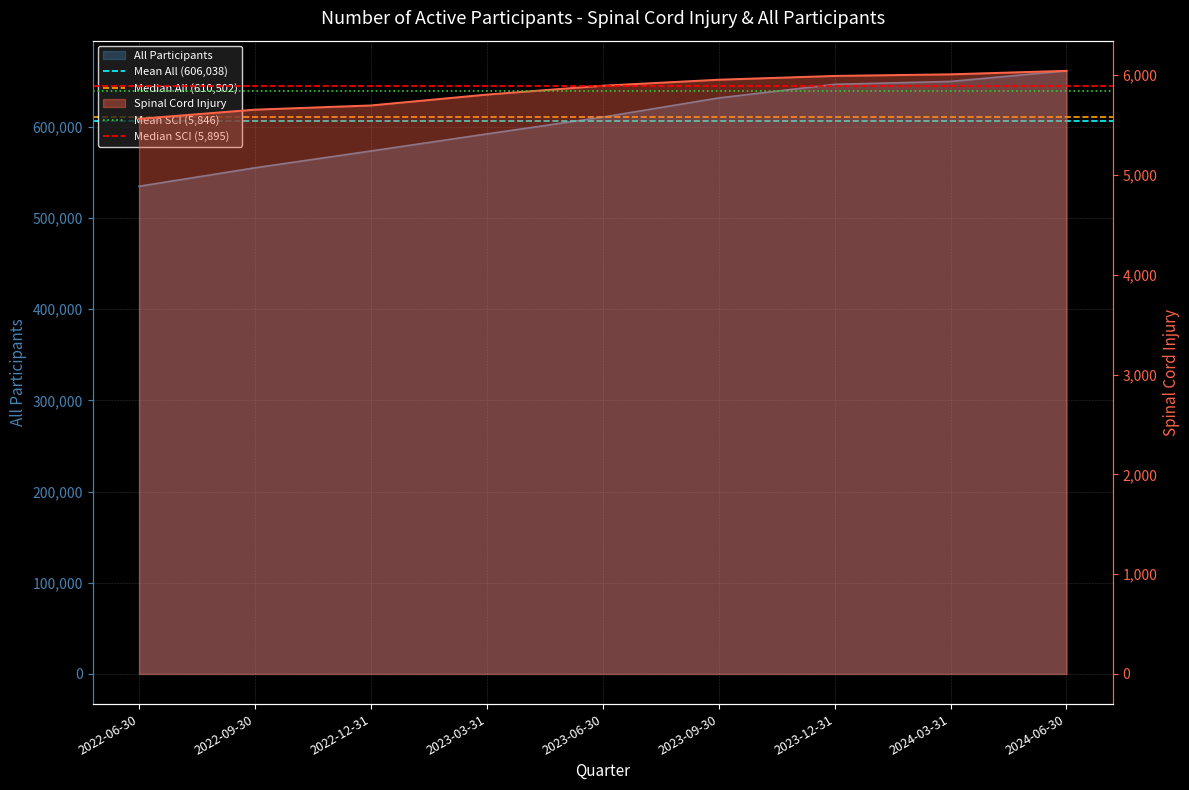

What is the sum of all Median All (610,502) values?

1221004.0